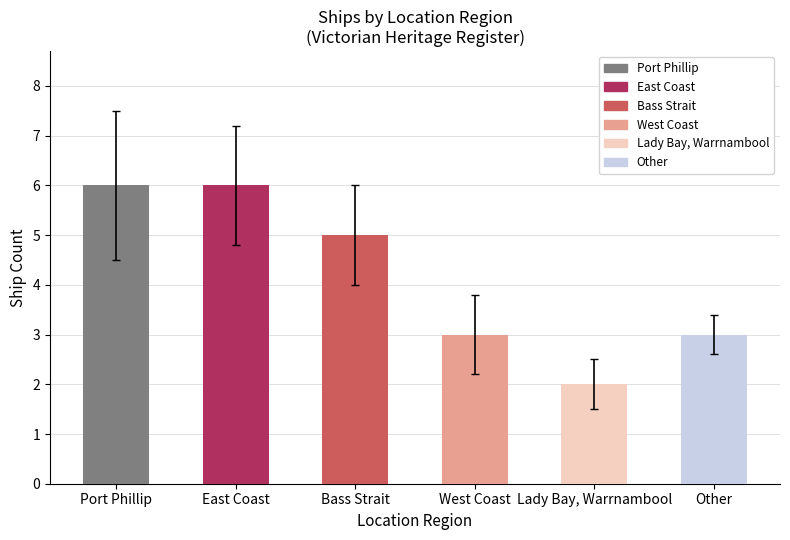

List the labels in order of value, smallest first.

Lady Bay, Warrnambool, West Coast, Other, Bass Strait, Port Phillip, East Coast